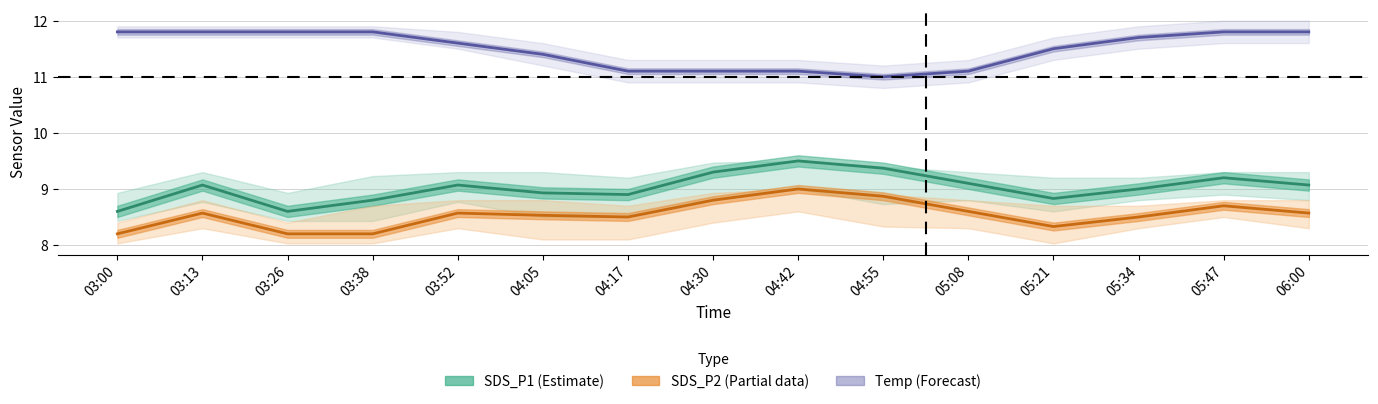

At which category is the sum across all series the highest?

05:47